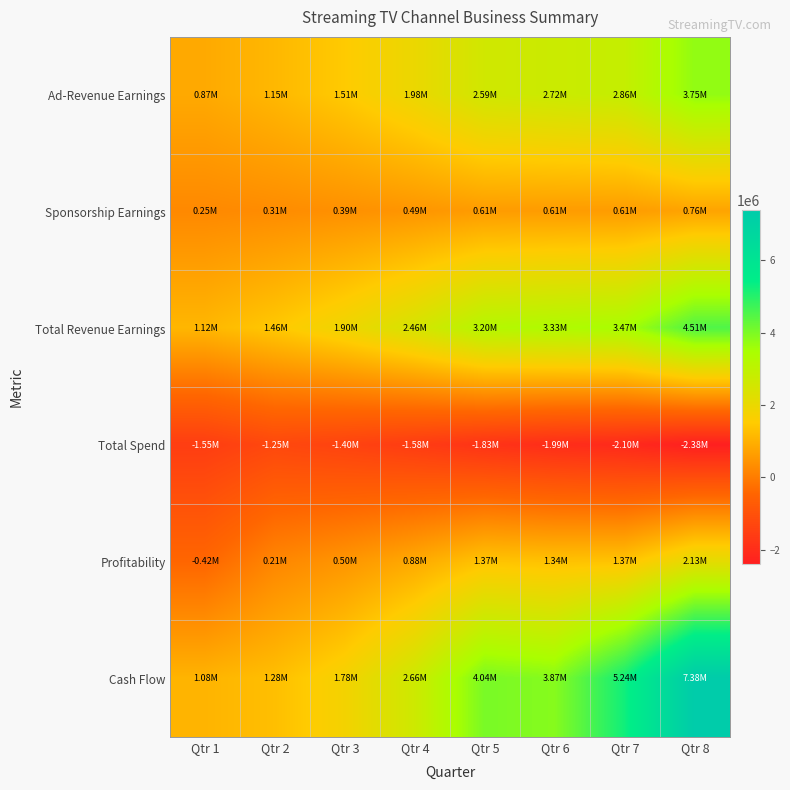

Reading left to right, extract all data points from this chart.

Ad-Revenue Earnings: Qtr 1=873849.6	Qtr 2=1146927.6	Qtr 3=1505342.5	Qtr 4=1975762.0	Qtr 5=2593187.6	Qtr 6=2722847.0	Qtr 7=2858989.4	Qtr 8=3752423.5
Sponsorship Earnings: Qtr 1=249600.0	Qtr 2=312000.0	Qtr 3=390000.0	Qtr 4=487500.0	Qtr 5=609375.0	Qtr 6=609375.0	Qtr 7=609375.0	Qtr 8=761718.8
Total Revenue Earnings: Qtr 1=1123449.6	Qtr 2=1458927.6	Qtr 3=1895342.5	Qtr 4=2463262.0	Qtr 5=3202562.6	Qtr 6=3332222.0	Qtr 7=3468364.4	Qtr 8=4514142.3
Total Spend: Qtr 1=-1546469.9	Qtr 2=-1252149.5	Qtr 3=-1396308.8	Qtr 4=-1584128.5	Qtr 5=-1828905.2	Qtr 6=-1992818.4	Qtr 7=-2099657.3	Qtr 8=-2380368.6
Profitability: Qtr 1=-423020.3	Qtr 2=206778.1	Qtr 3=499033.7	Qtr 4=879133.5	Qtr 5=1373657.4	Qtr 6=1339403.6	Qtr 7=1368707.1	Qtr 8=2133773.7
Cash Flow: Qtr 1=1076979.7	Qtr 2=1283757.8	Qtr 3=1782791.5	Qtr 4=2661924.9	Qtr 5=4035582.3	Qtr 6=3874985.9	Qtr 7=5243693.0	Qtr 8=7377466.7